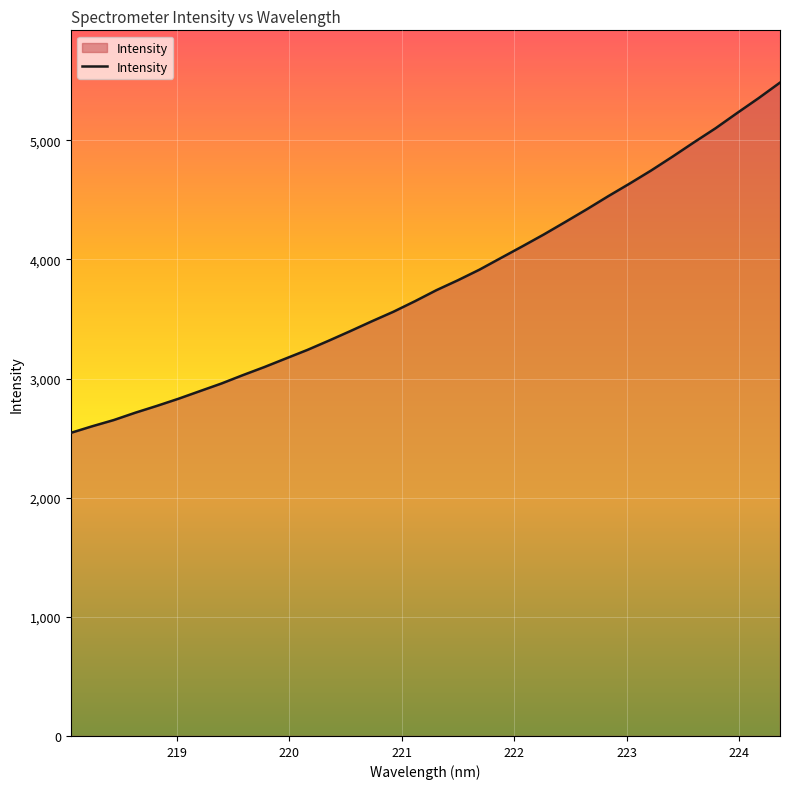

What is the difference between the maximum and minimum values?

2940.3